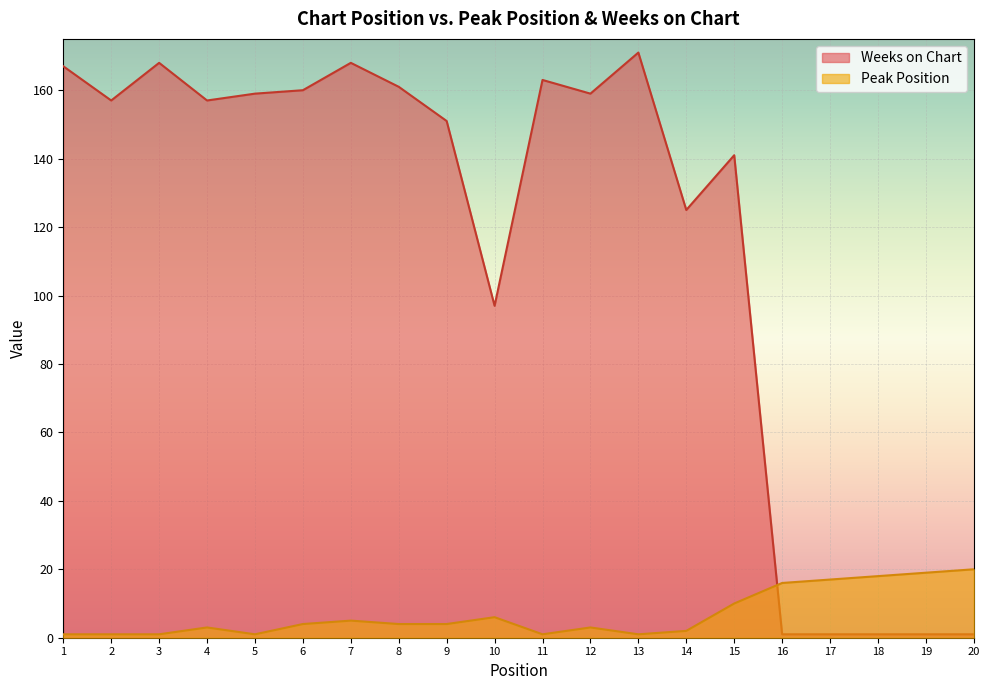

In Weeks on Chart, how many points are higher than both neighbors (excluding endpoints)?

5